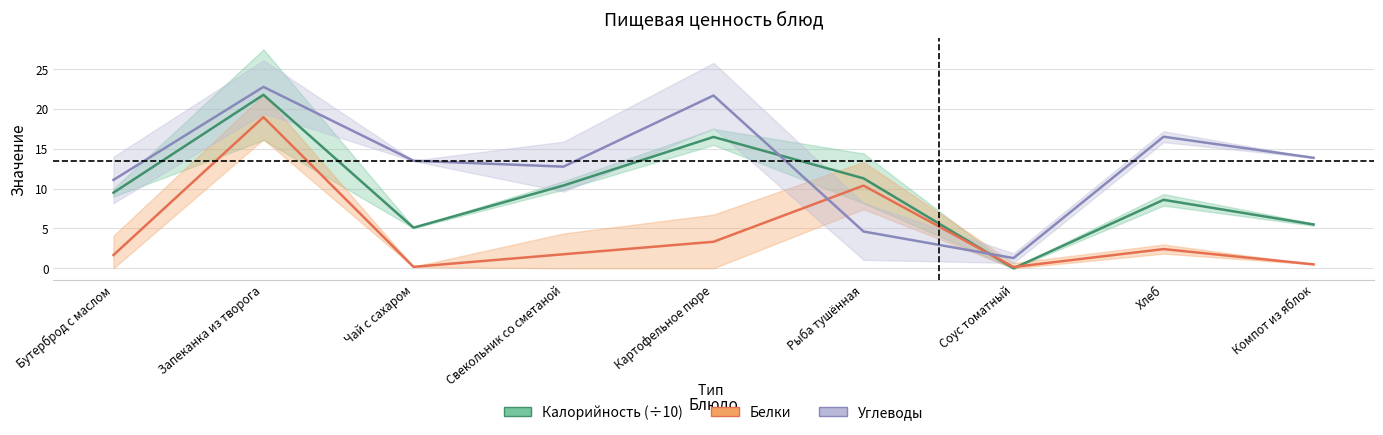

Does the chart have visible grid lines?

Yes